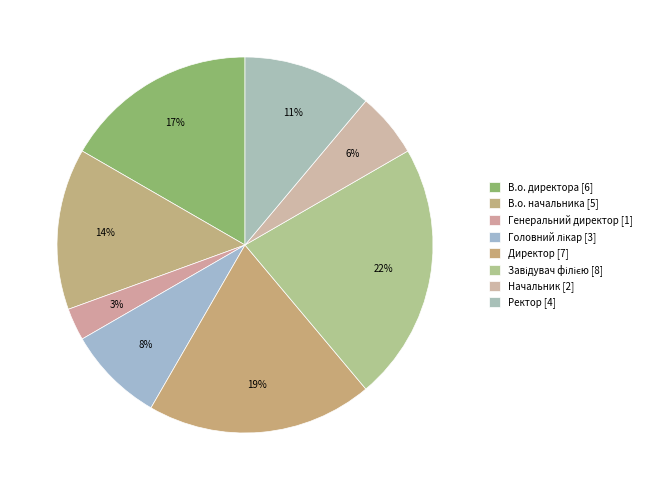

Count the number of slices in the pie.

8